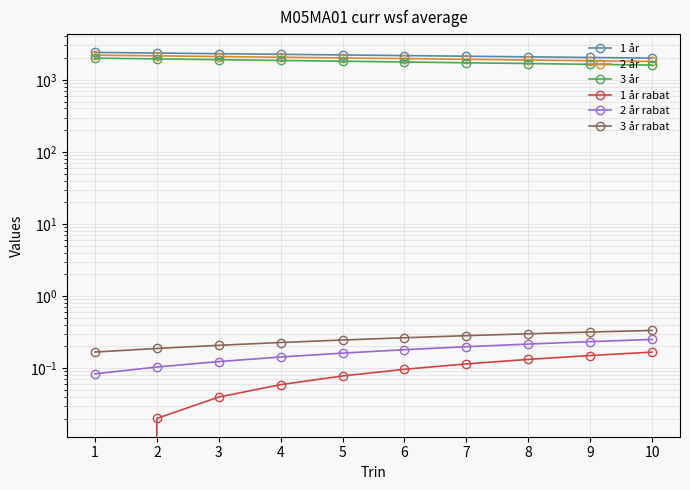

Reading left to right, transcribe all the data shown in this chart.

1 år: 1=2400.0	2=2351.9	3=2304.7	4=2258.5	5=2213.2	6=2168.8	7=2125.3	8=2082.7	9=2040.9	10=2000.0
2 år: 1=2200.0	2=2151.5	3=2104.0	4=2057.7	5=2012.3	6=1967.9	7=1924.5	8=1882.1	9=1840.6	10=1800.0
3 år: 1=1999.0	2=1950.2	3=1902.5	4=1856.0	5=1810.7	6=1766.4	7=1723.3	8=1681.1	9=1640.1	10=1600.0
1 år rabat: 1=0.0	2=0.0	3=0.0	4=0.1	5=0.1	6=0.1	7=0.1	8=0.1	9=0.1	10=0.2
2 år rabat: 1=0.1	2=0.1	3=0.1	4=0.1	5=0.2	6=0.2	7=0.2	8=0.2	9=0.2	10=0.2
3 år rabat: 1=0.2	2=0.2	3=0.2	4=0.2	5=0.2	6=0.3	7=0.3	8=0.3	9=0.3	10=0.3